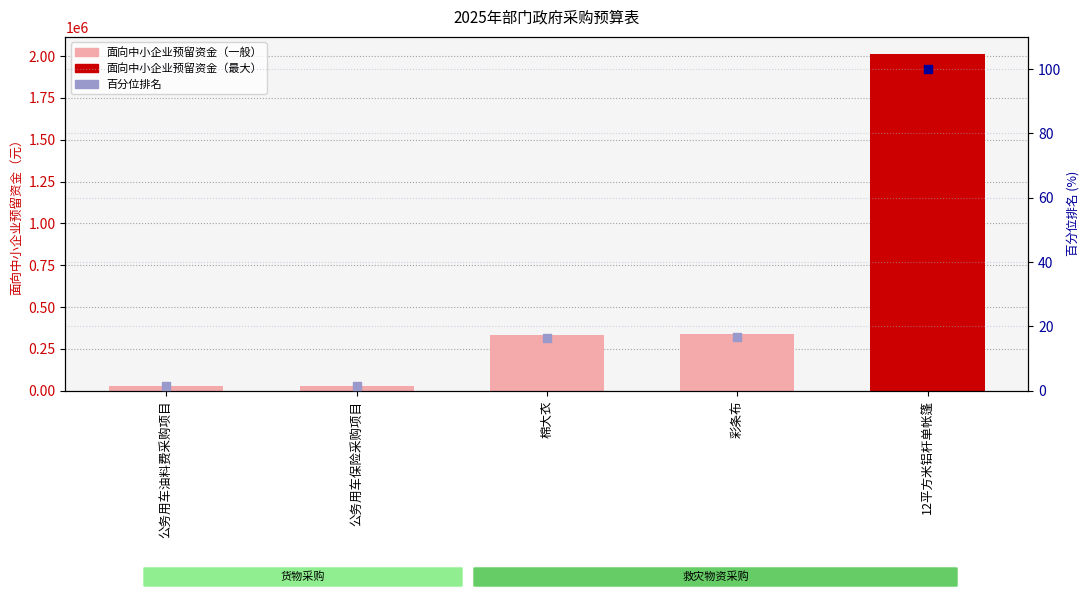

Approximately how many times larger is the value at 棉大衣 compared to 12平方米铝杆单帐篷?

0.2